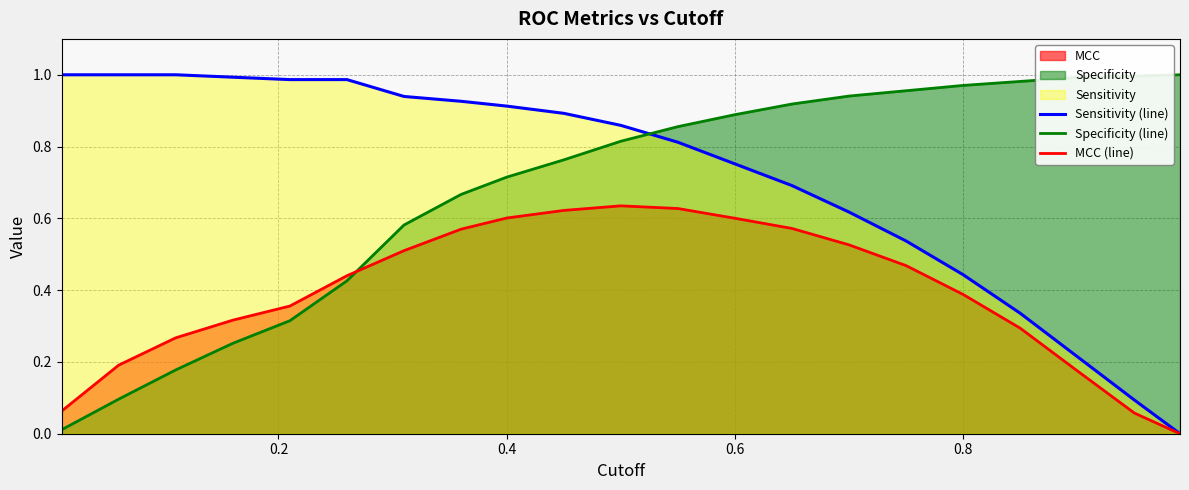

Rank the series at 0.4 from highest to lowest value.

Sensitivity (line), Specificity (line), MCC (line)